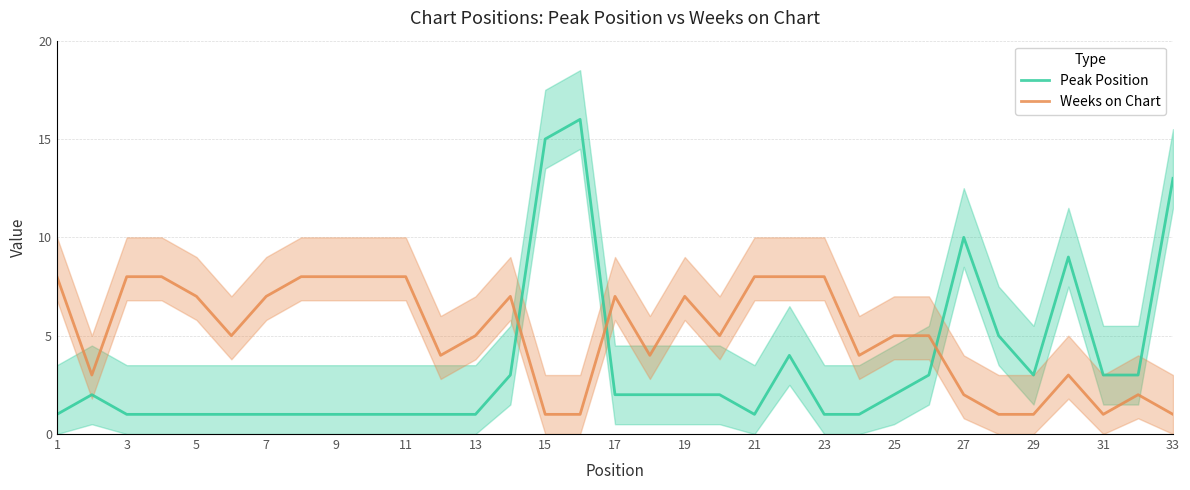

The value of Peak Position at 21 is 2. True or false?

False